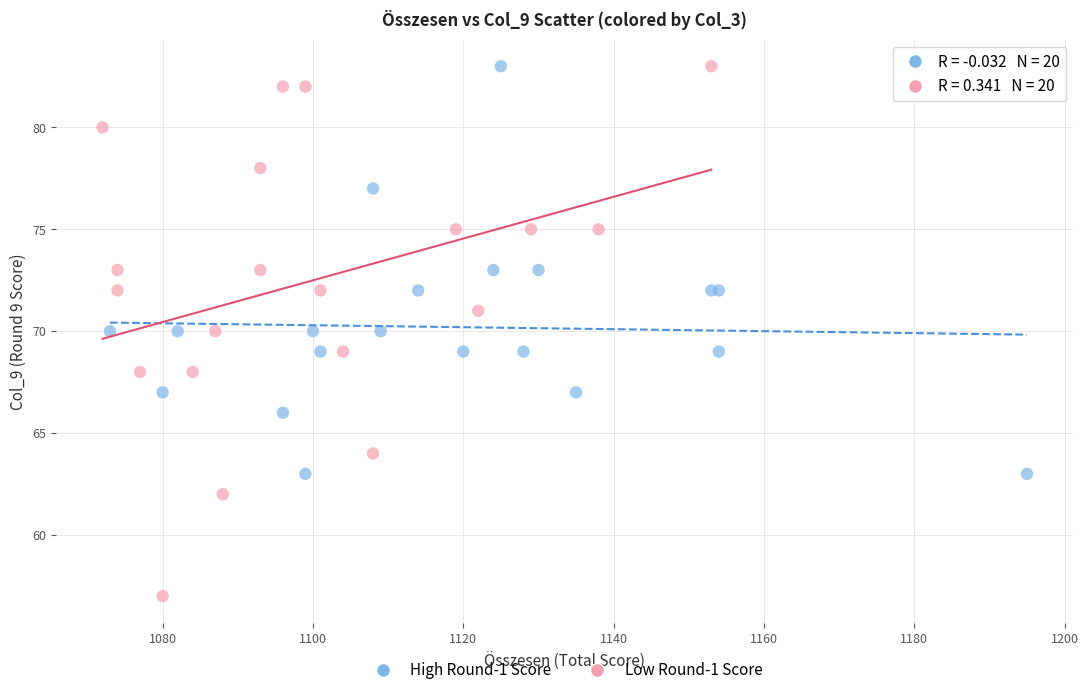

Which series contains the lowest Y value?

Low Round-1 Score